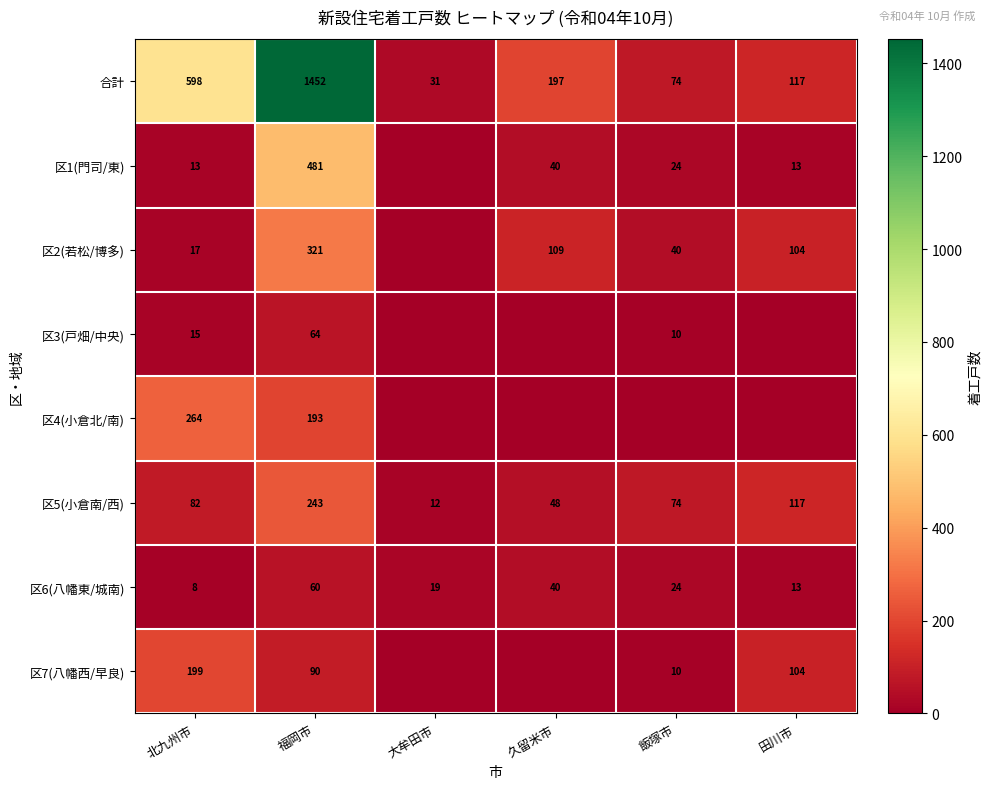

At which label is 合計 closest to 741?

北九州市